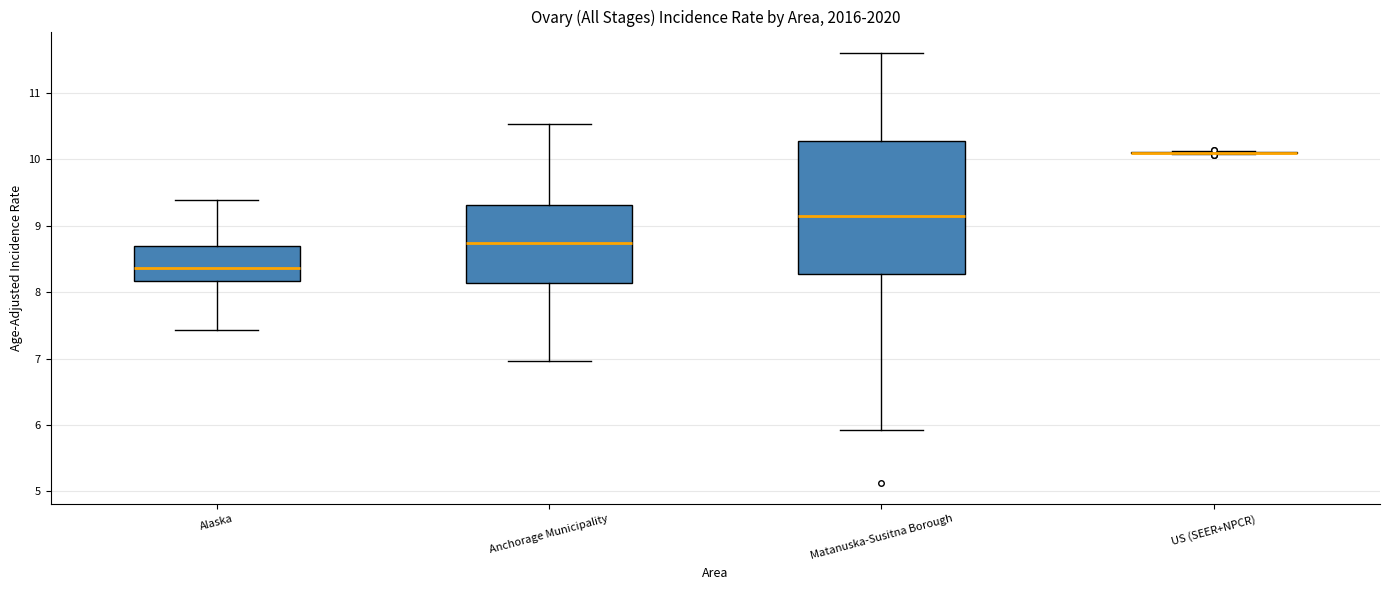

Reading left to right, read every box against the y-axis: the position of its median line, the range the box covers, and the ends of its whiskers. The values are not printed on the chart, so give them approximately, as read against the axis.

Alaska: median 8.4, box 8.2 to 8.7, whiskers 7.4 to 9.4
Anchorage Municipality: median 8.7, box 8.1 to 9.3, whiskers 7.0 to 10.5
Matanuska-Susitna Borough: median 9.1, box 8.3 to 10.3, whiskers 5.9 to 11.6
US (SEER+NPCR): box collapsed to a line at 10.1, whiskers 10.1 to 10.1